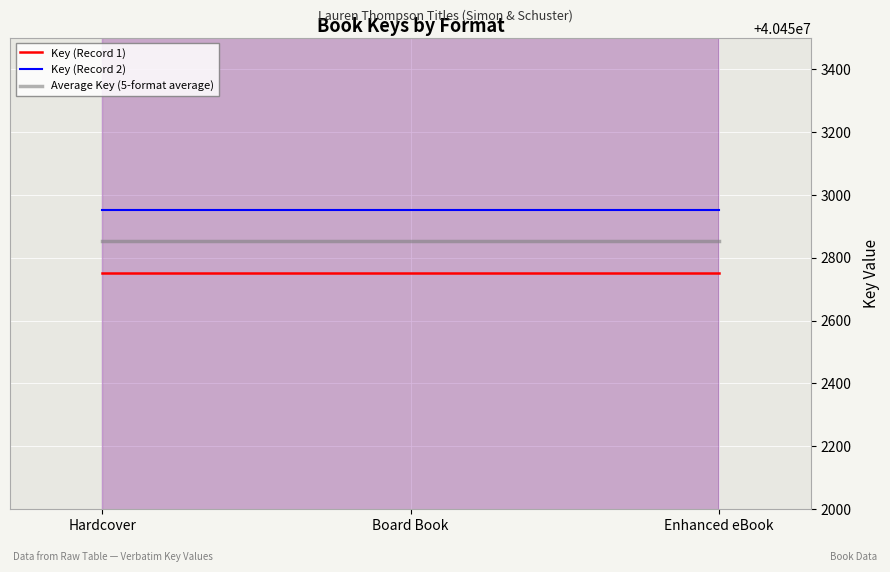

Which series has the largest range (max minus min)?

Key (Record 1)